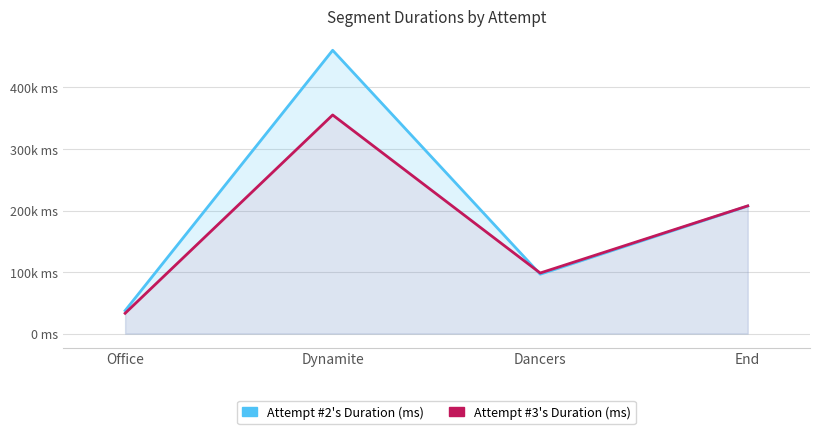

List the series in order of their peak value, lowest first.

Attempt #3's Duration (ms), Attempt #2's Duration (ms)